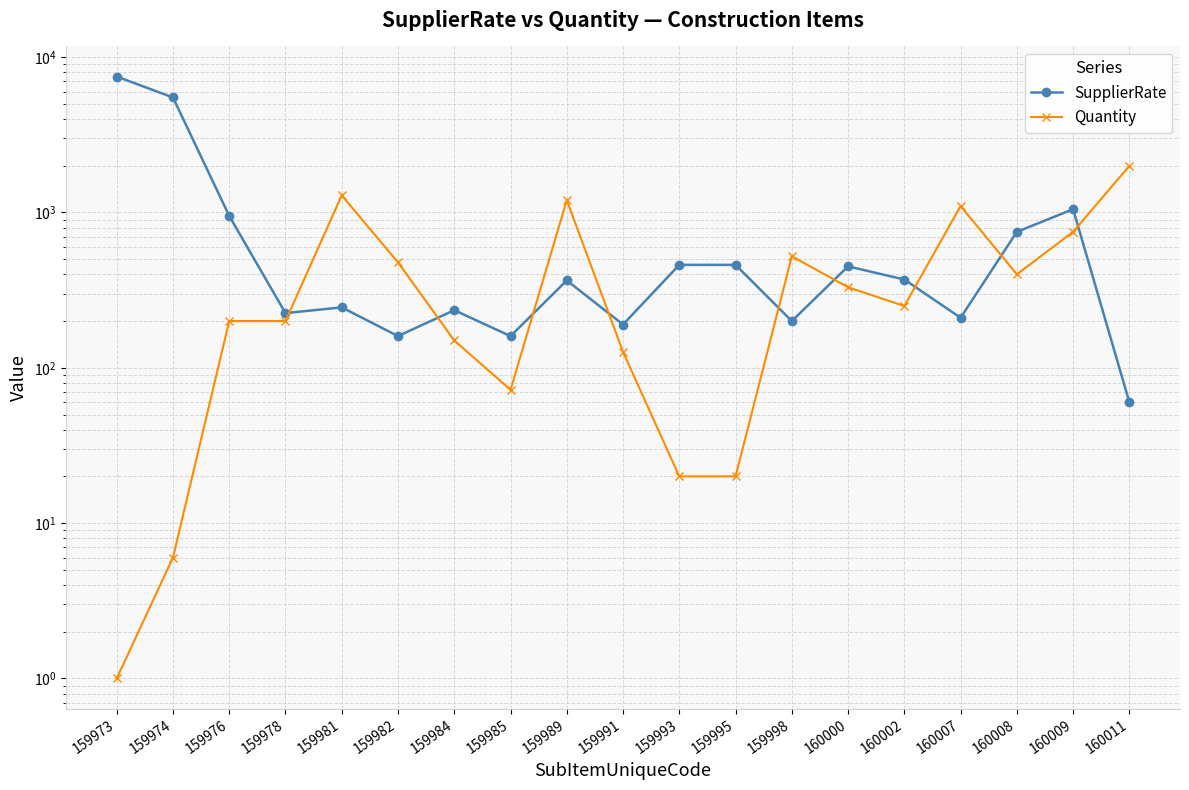

What is the average value of the Quantity series?

479.4